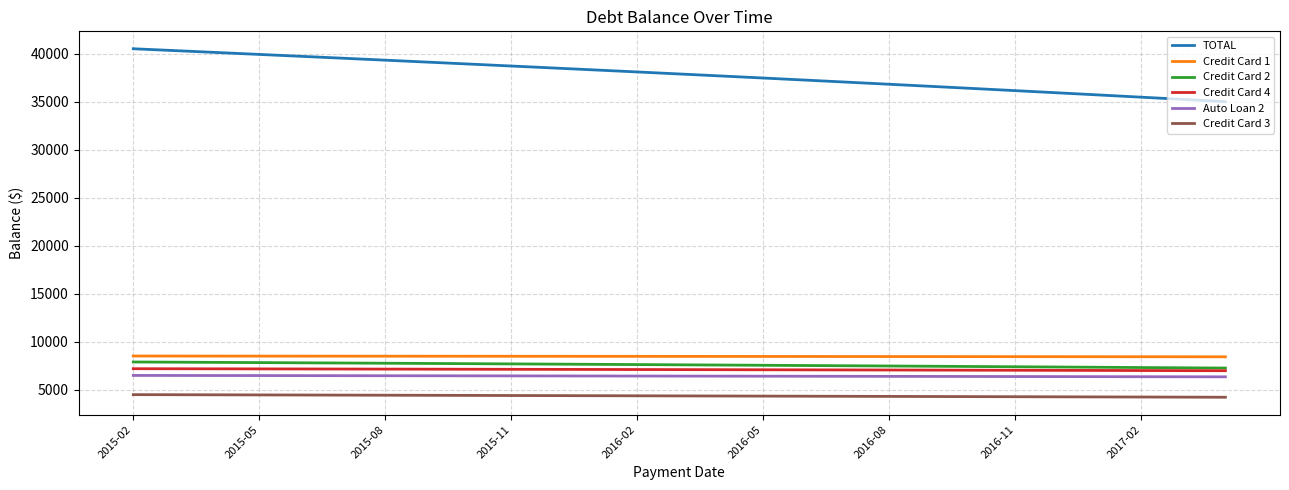

True or false: Credit Card 1 and TOTAL cross at least once.

False